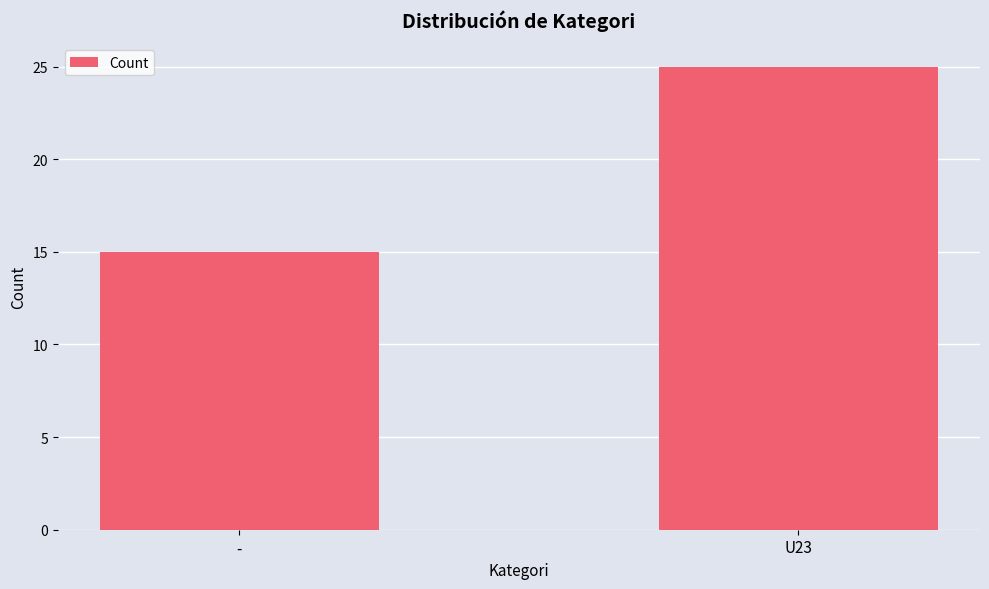

Which has a higher value, U23 or -?

U23